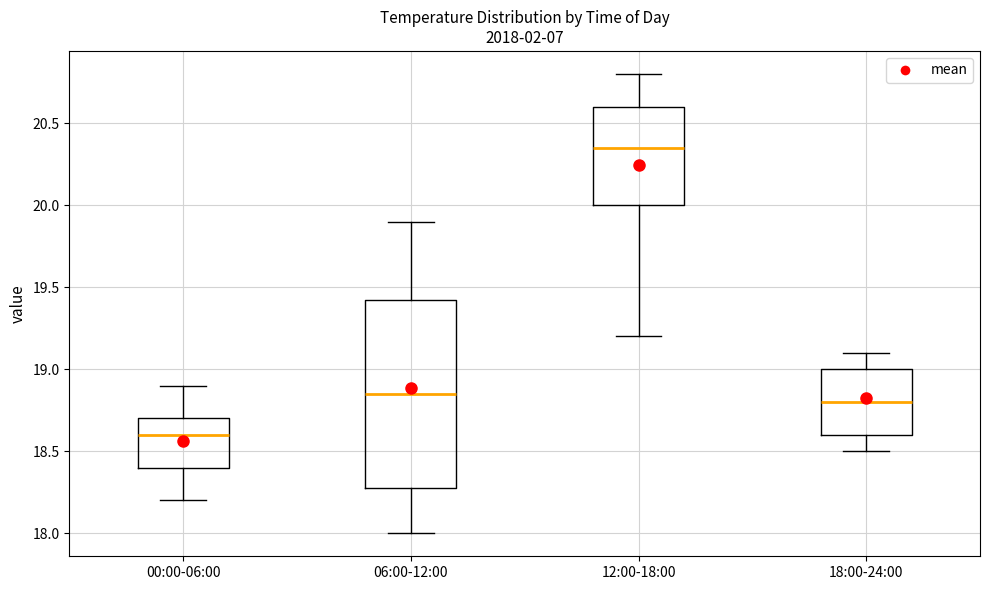

Reading left to right, transcribe this box plot: for each box, give where its median line is, the range the box spans, and where its two whiskers end, as read against the y-axis. The values are not printed on the chart, so give them approximately, as read against the axis.

00:00-06:00: median 18.60, box 18.40 to 18.70, whiskers 18.20 to 18.90
06:00-12:00: median 18.85, box 18.30 to 19.45, whiskers 18.00 to 19.90
12:00-18:00: median 20.35, box 20.00 to 20.60, whiskers 19.20 to 20.80
18:00-24:00: median 18.80, box 18.60 to 19.00, whiskers 18.50 to 19.10